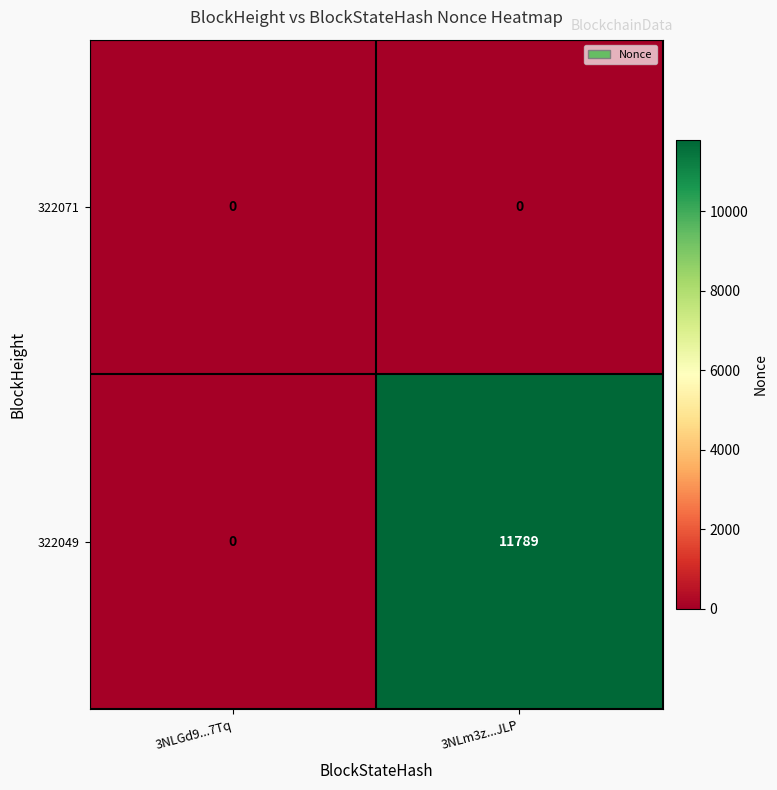

Which series has the widest spread of values?

322049